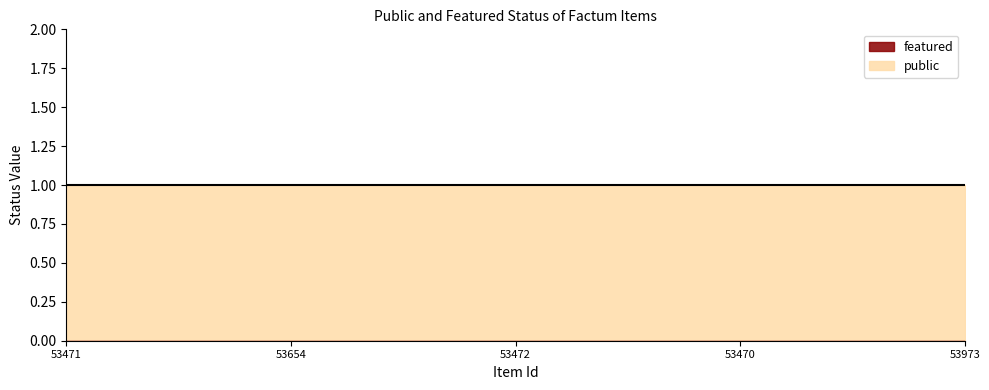

True or false: featured has a value of 0 at 53471.

True